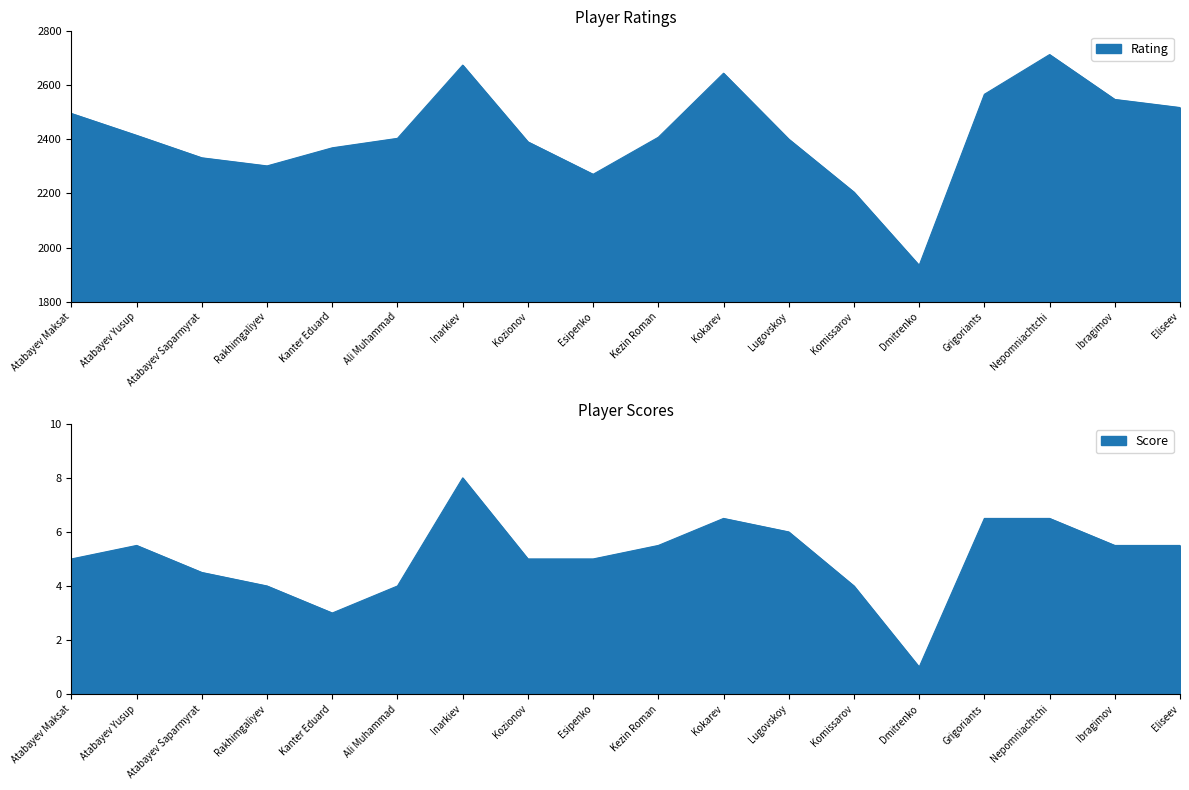

True or false: Score has a value of 5.0 at Kozionov.

True